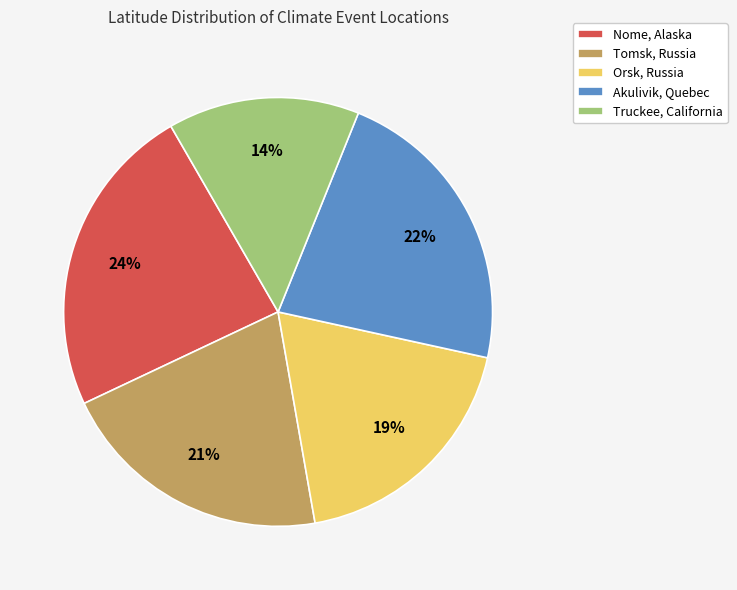

Which category has the biggest portion of the pie?

Nome, Alaska